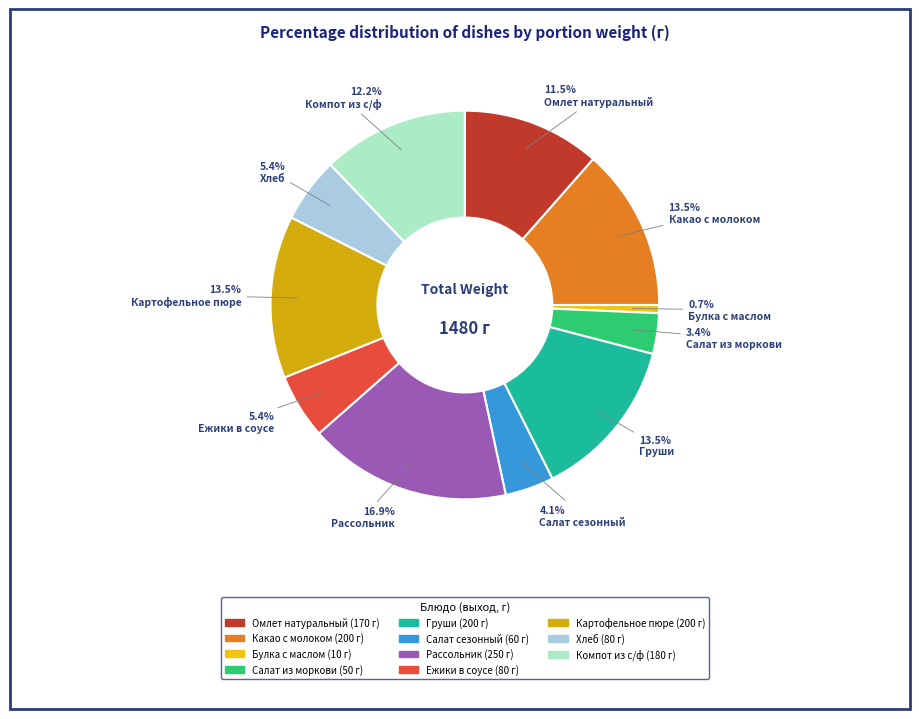

What is the ratio of the value at Омлет натуральный to the value at Салат сезонный?

2.8